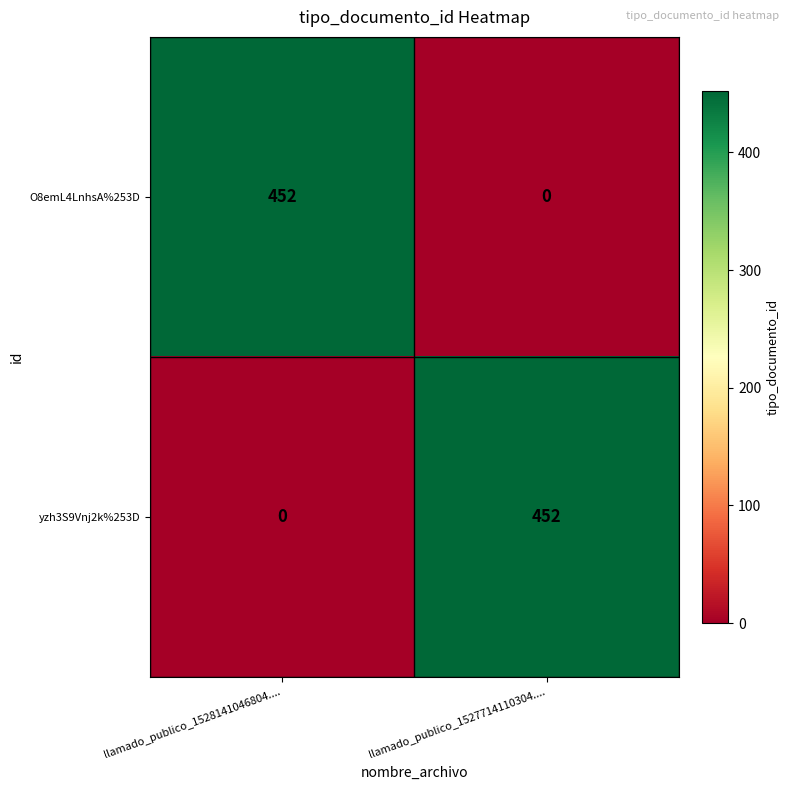

How many series are shown in this chart?

2